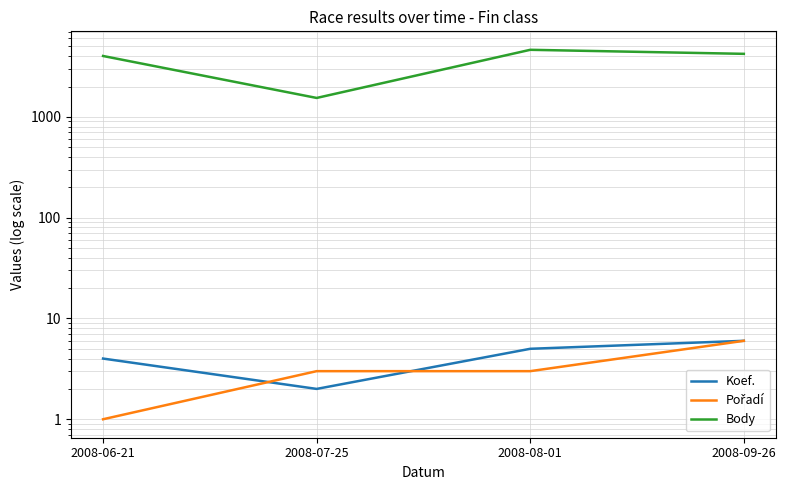

Which series has the widest spread of values?

Body